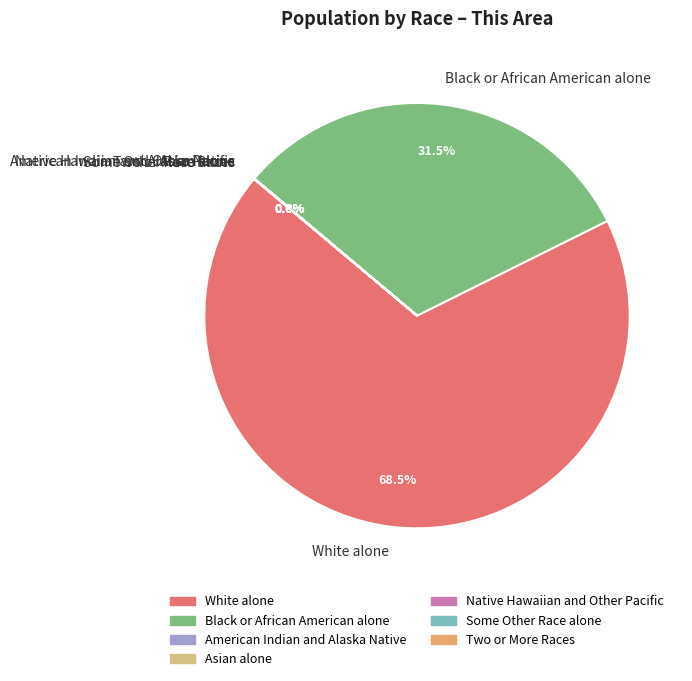

Which category has the biggest portion of the pie?

White alone